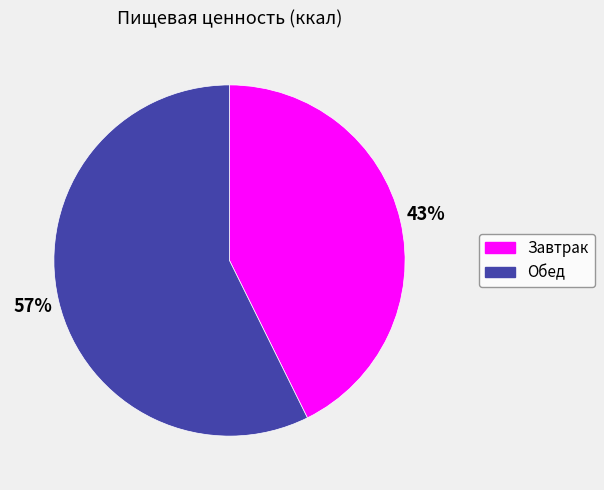

What is the smallest slice in the pie chart?

Завтрак